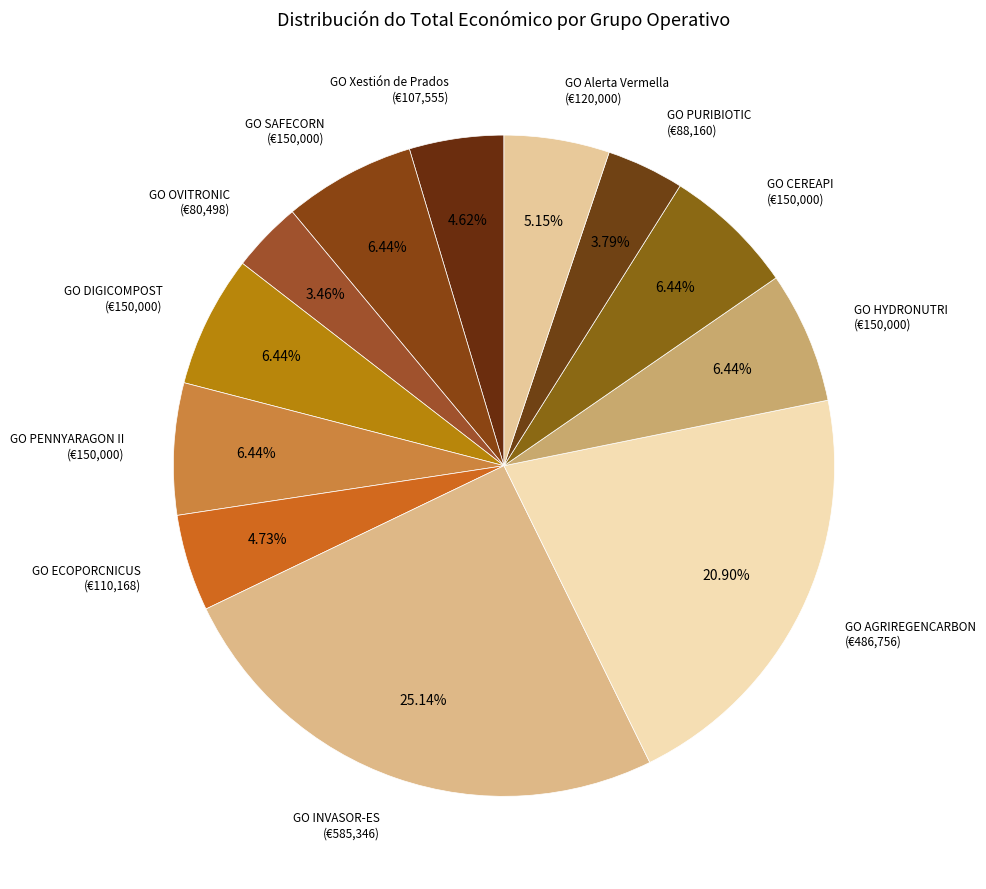

Is it true that GO Alerta Vermella is 5% of the pie?

True